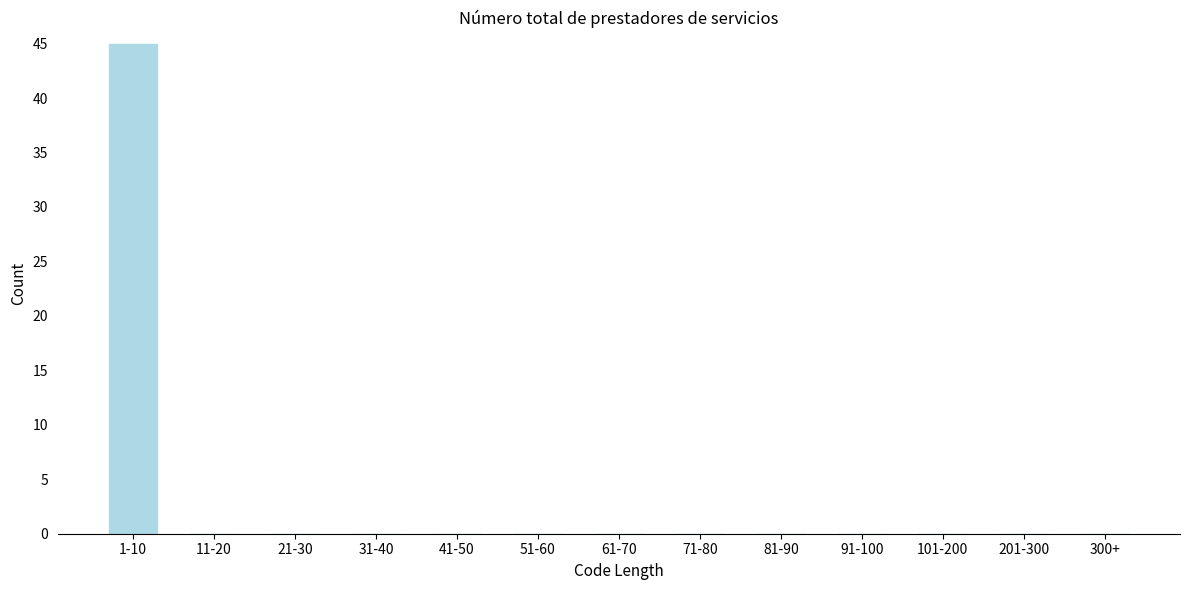

Reading left to right, extract all data points from this chart.

1-10=45	11-20=0	21-30=0	31-40=0	41-50=0	51-60=0	61-70=0	71-80=0	81-90=0	91-100=0	101-200=0	201-300=0	300+=0